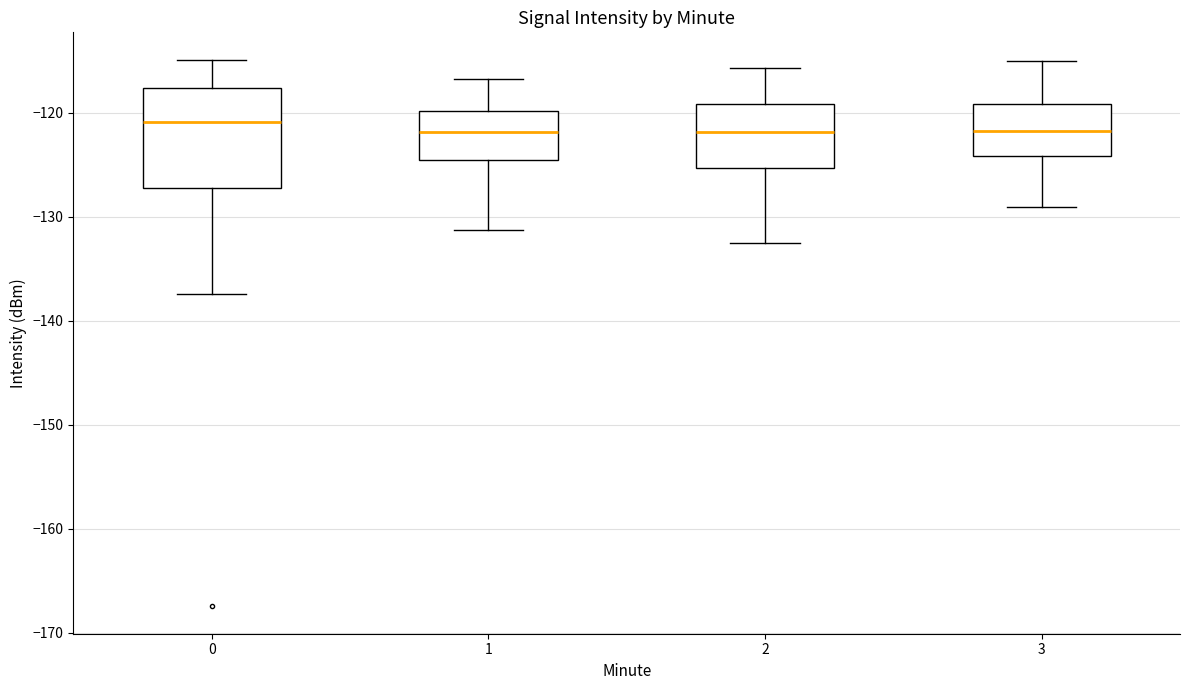

Comparing the boxes themselves (not the whiskers), which one is the tallest?

0